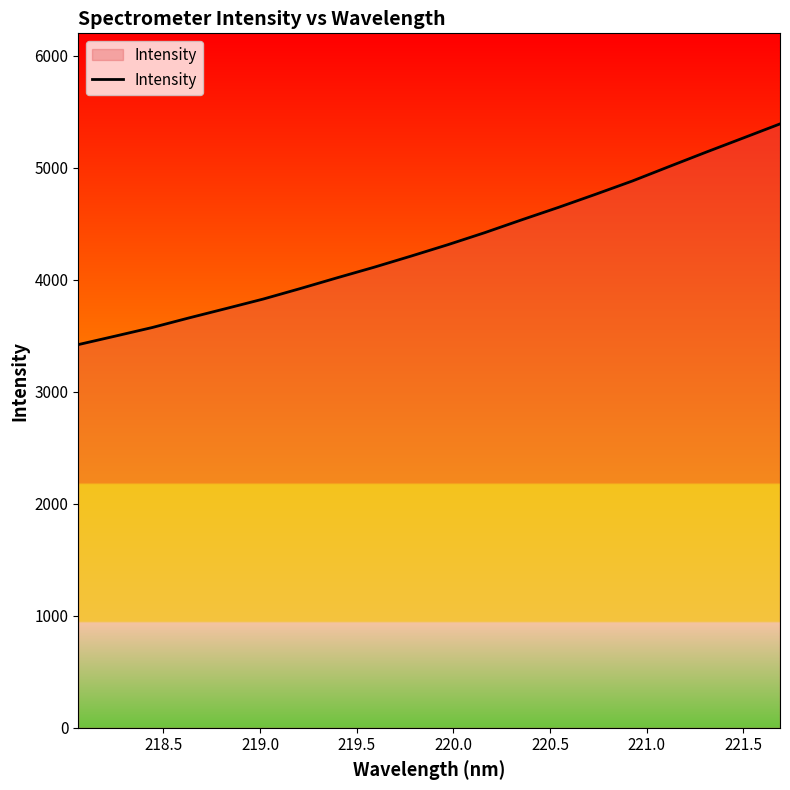

What is the maximum value shown in the chart?

5391.6